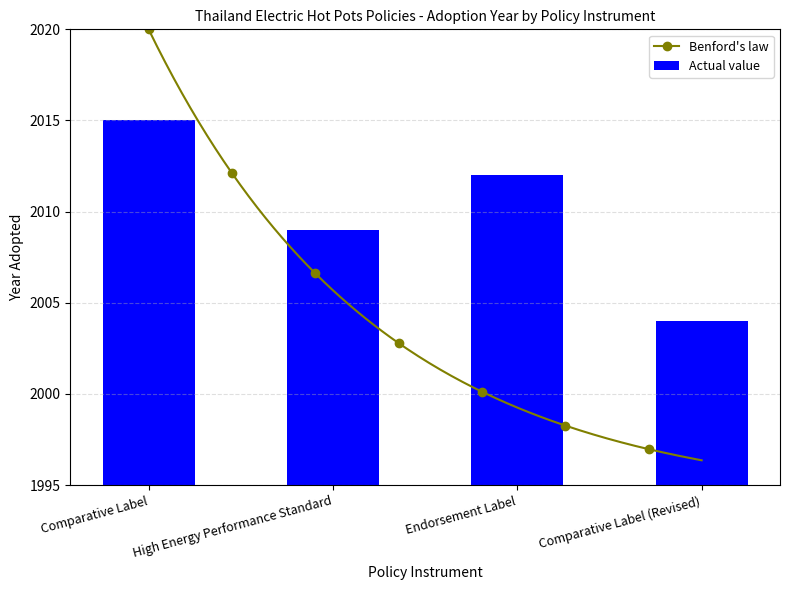

How many data points are less than 2012?

2